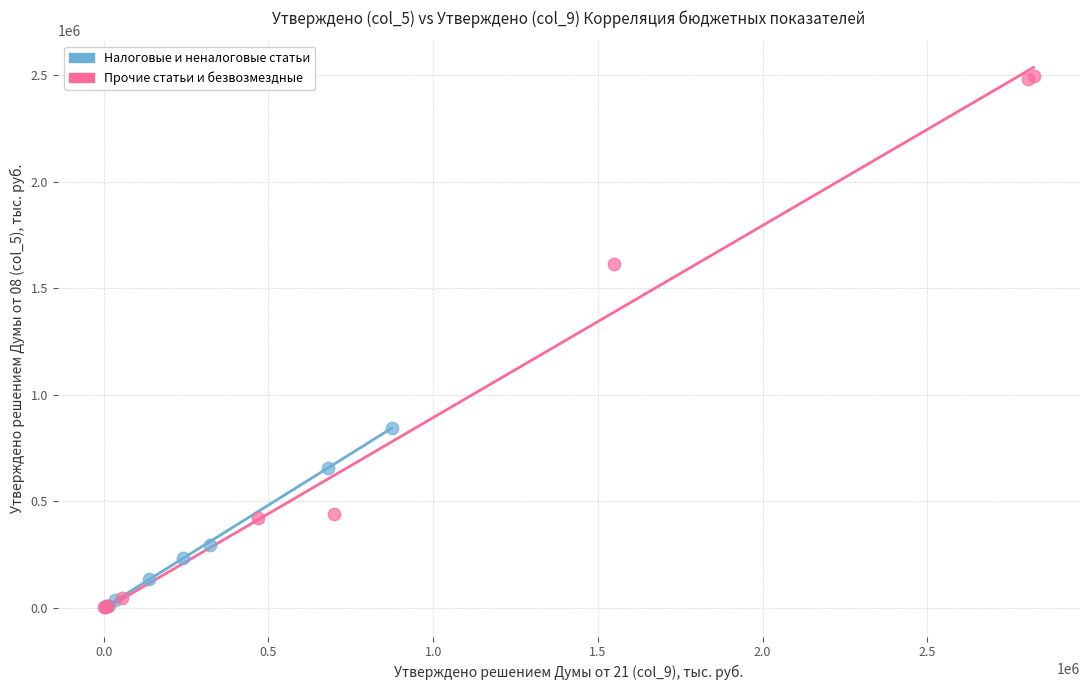

Which series has the largest Y range (max minus min)?

Прочие статьи и безвозмездные